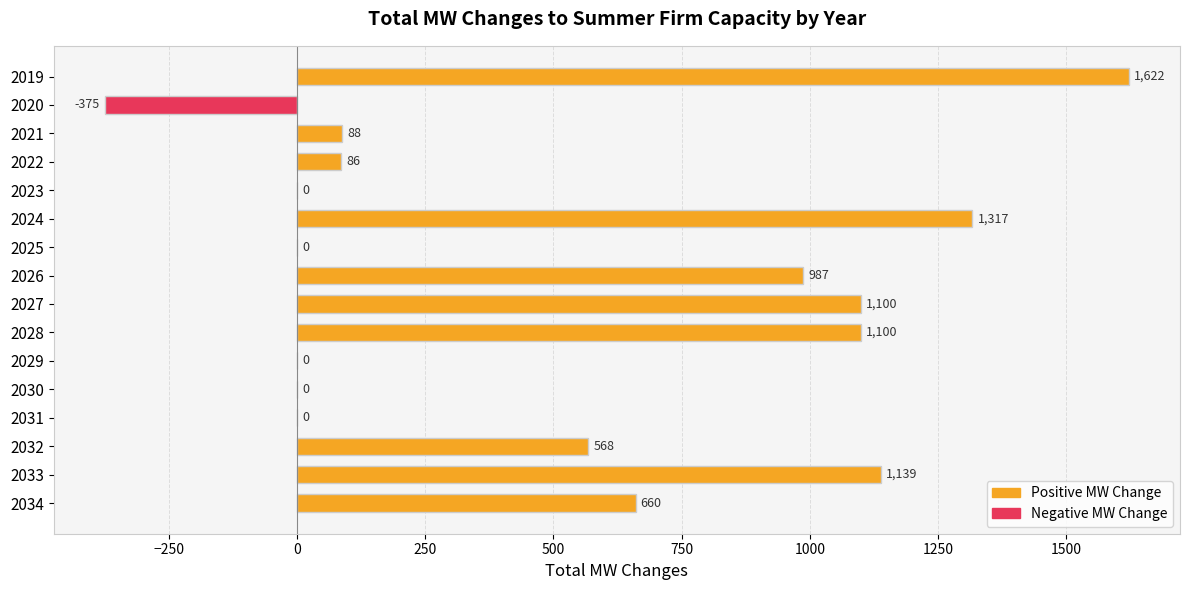

The chart shows a value of 1396 at 2026. True or false?

False